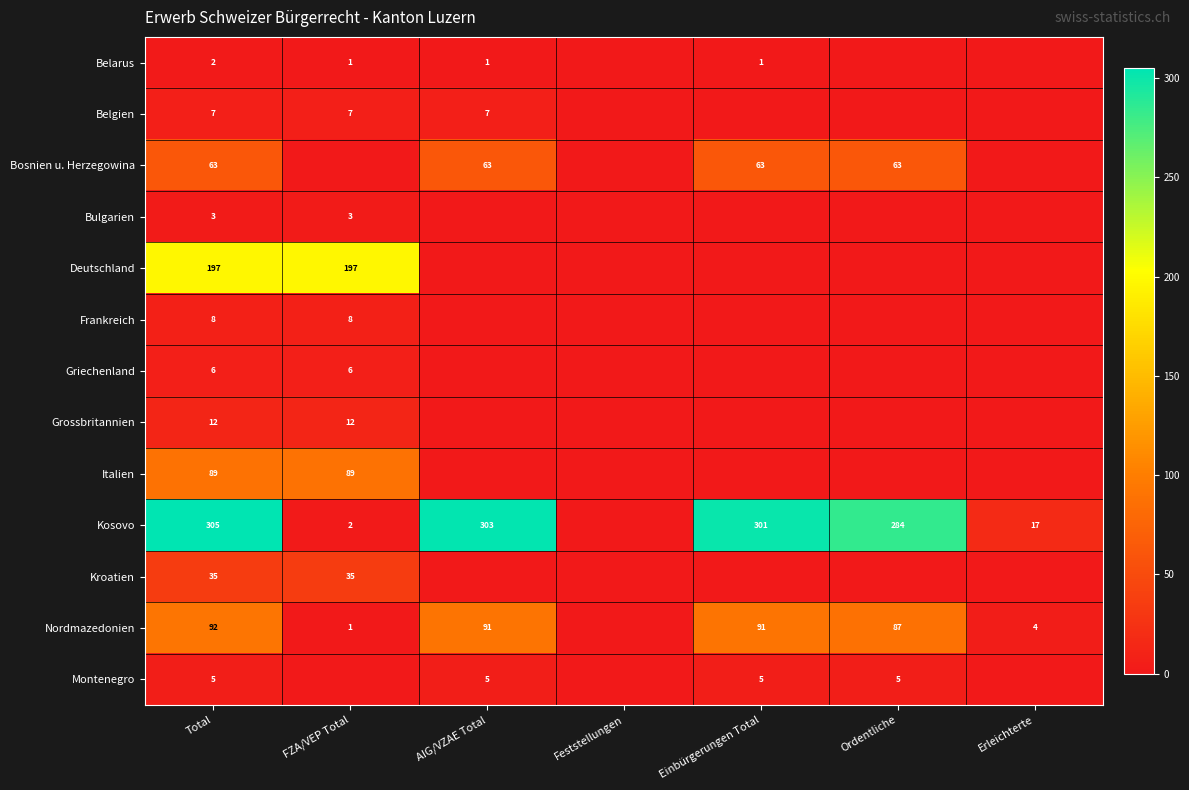

The value of Kroatien at Total is 11. True or false?

False